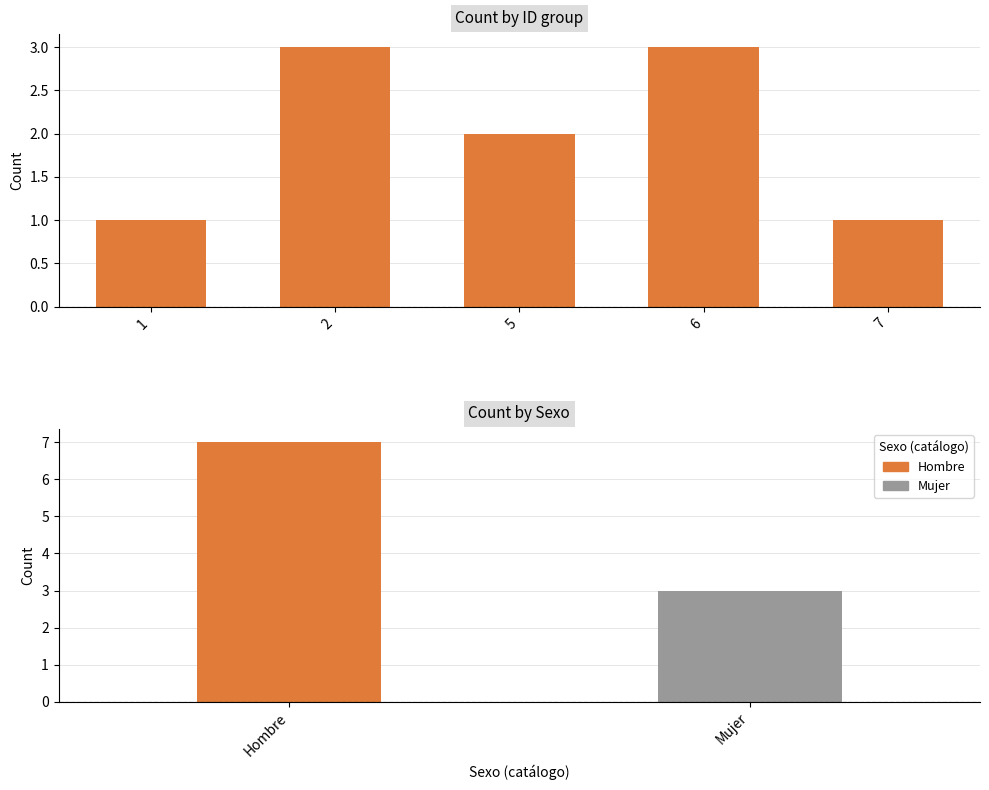

What is the value of the 2nd bar from the left?

3